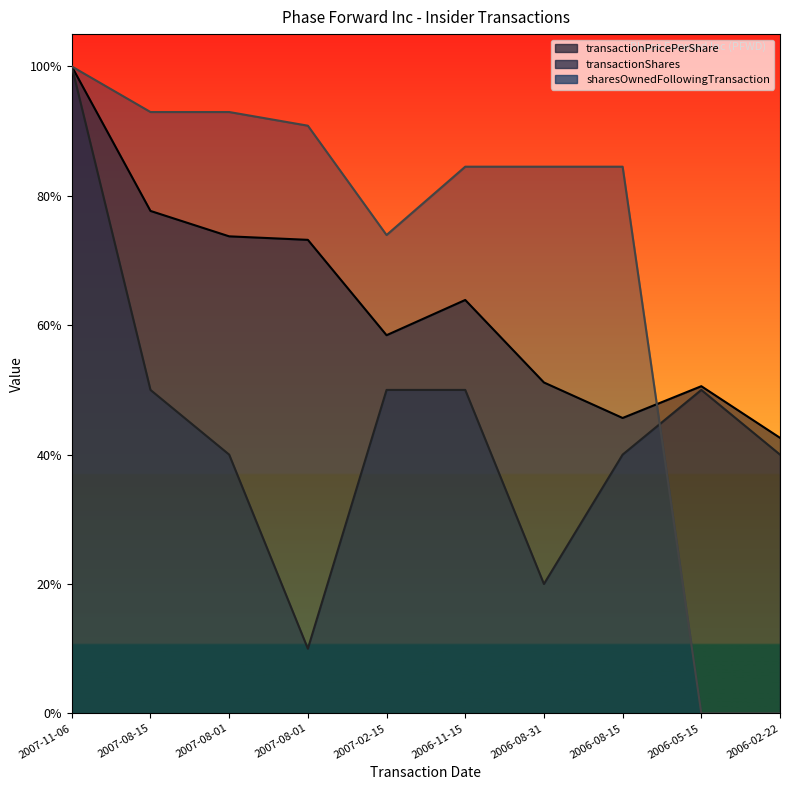

Which series has the largest total across all categories?

sharesOwnedFollowingTransaction